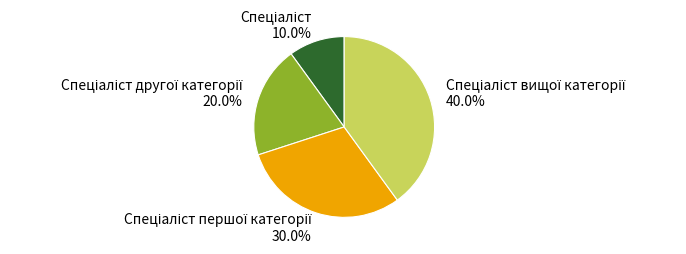

Does any single category account for the majority?

No